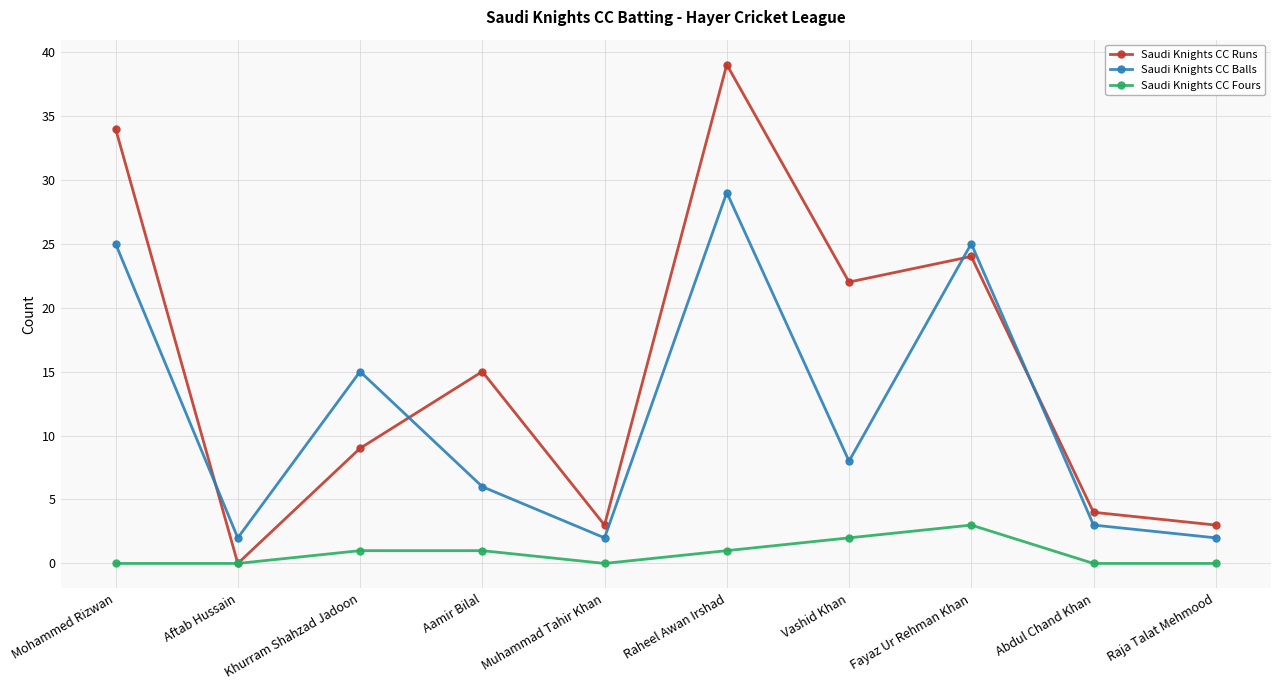

How many data points does each series have?

10